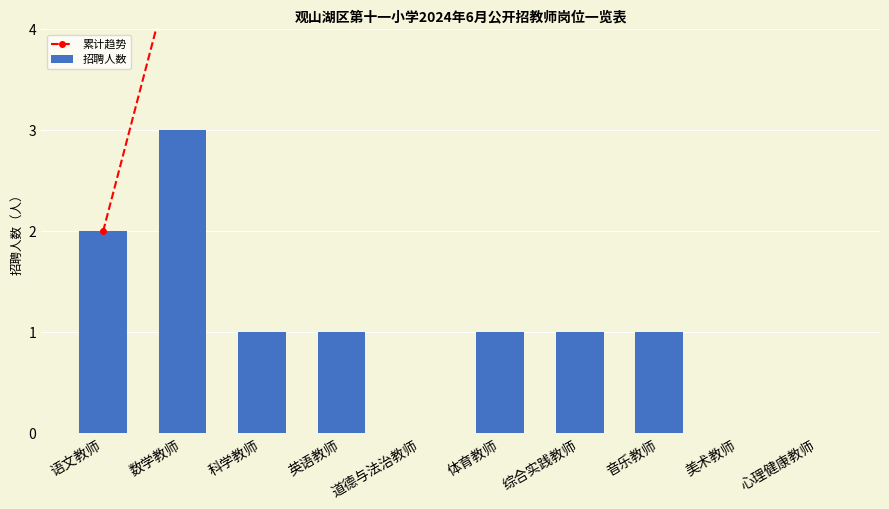

What is the sum of the 累计趋势 values at 体育教师 and 数学教师?

13